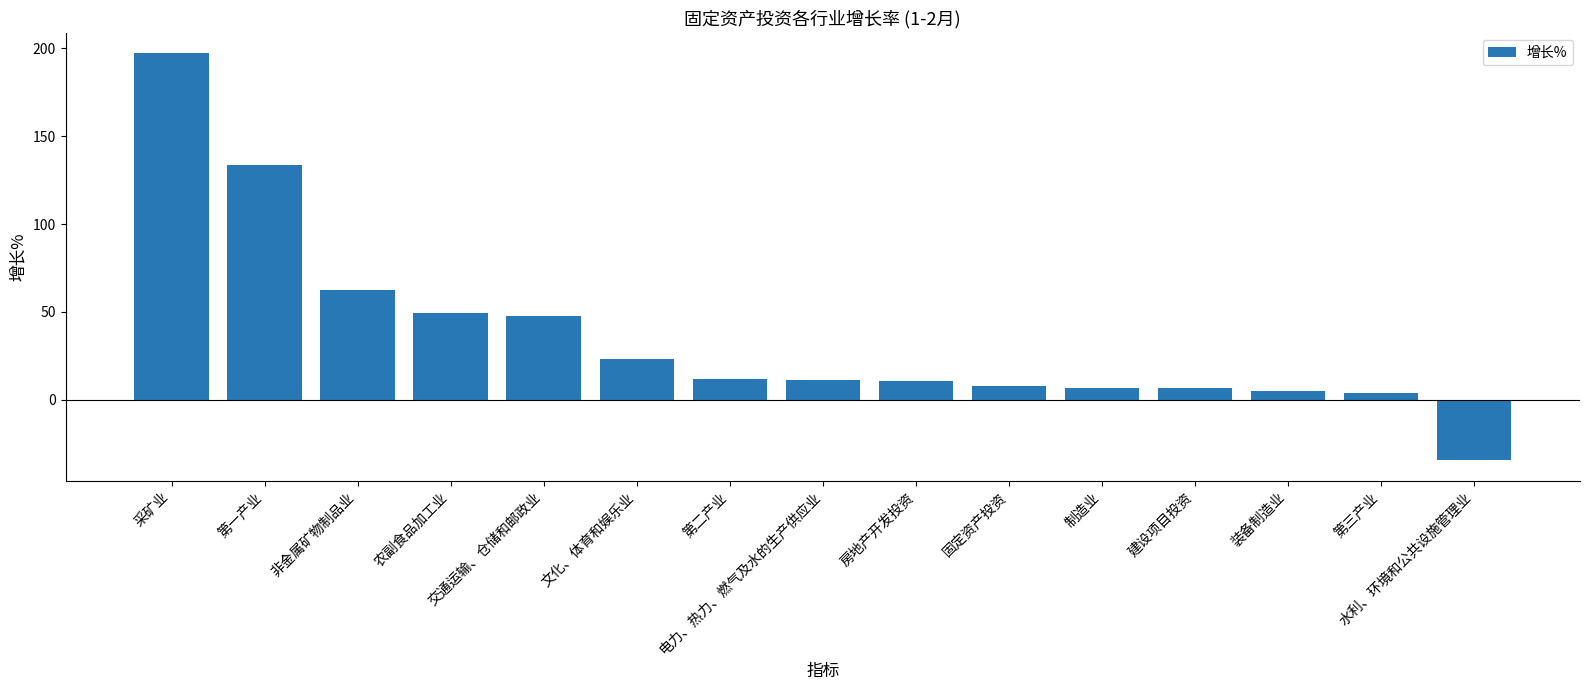

What is the label of the 4th bar from the right?

建设项目投资